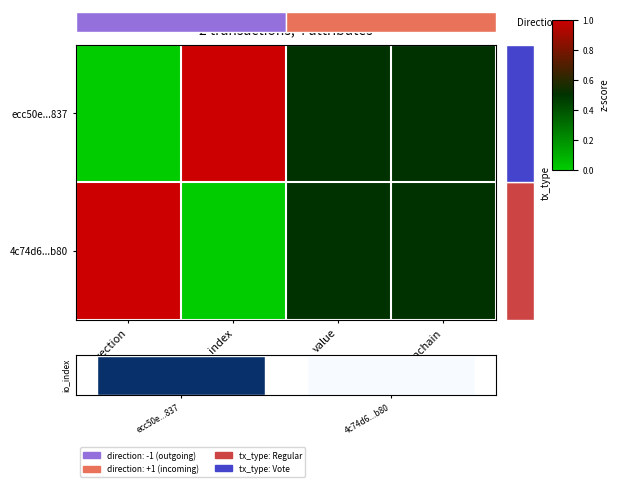

What is the difference between the maximum and second lowest values in the ecc50e...837 series?

0.5